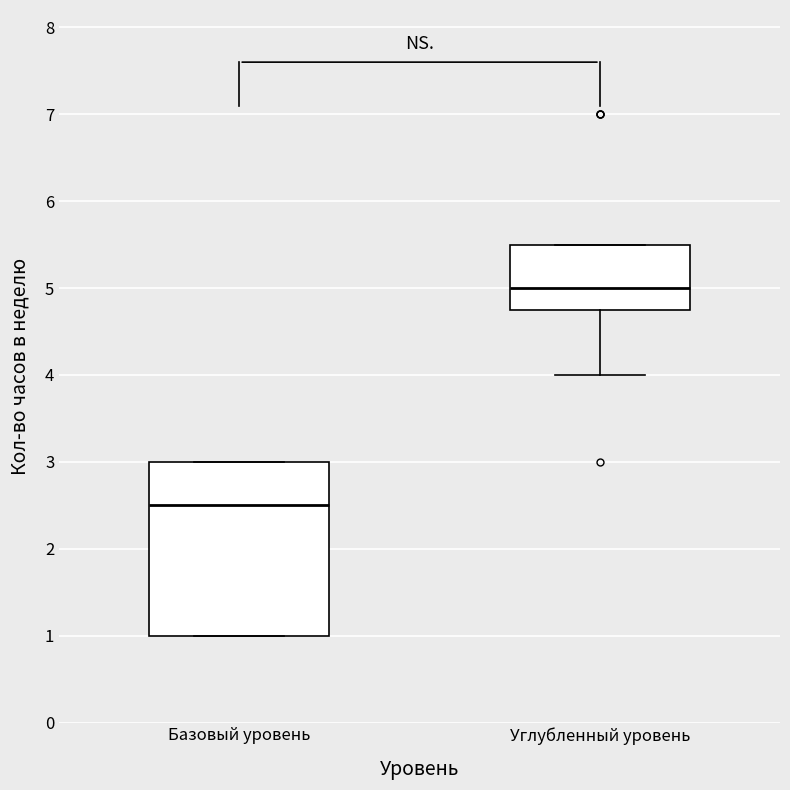

Reading left to right, transcribe this box plot: for each box, give where its median line is, the range the box spans, and where its two whiskers end, as read against the y-axis. The values are not printed on the chart, so give them approximately, as read against the axis.

Базовый уровень: median 2.5, box 1.0 to 3.0, whiskers 1.0 to 3.0
Углубленный уровень: median 5.0, box 4.8 to 5.5, whiskers 4.0 to 5.5